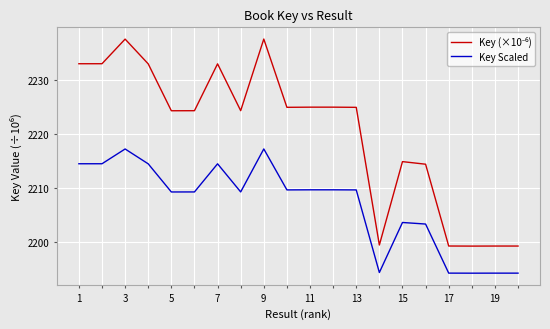

What is the greatest value displayed?

2237.5